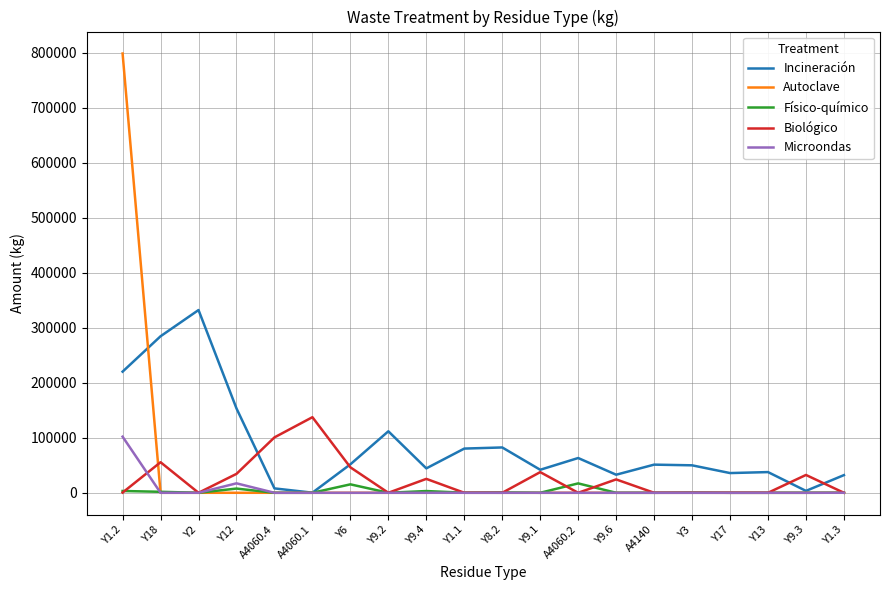

Which series has the largest total across all categories?

Incineración